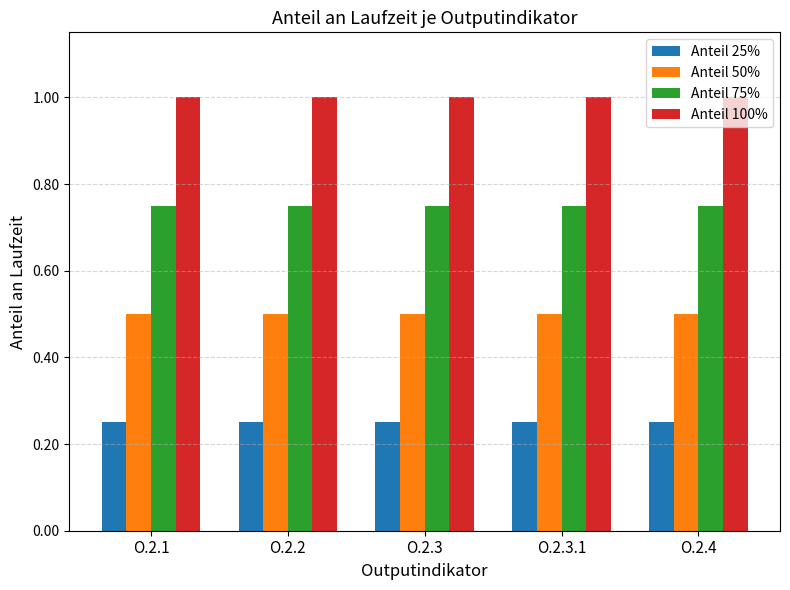

Rank the series by their maximum value, from highest to lowest.

Anteil 100%, Anteil 75%, Anteil 50%, Anteil 25%